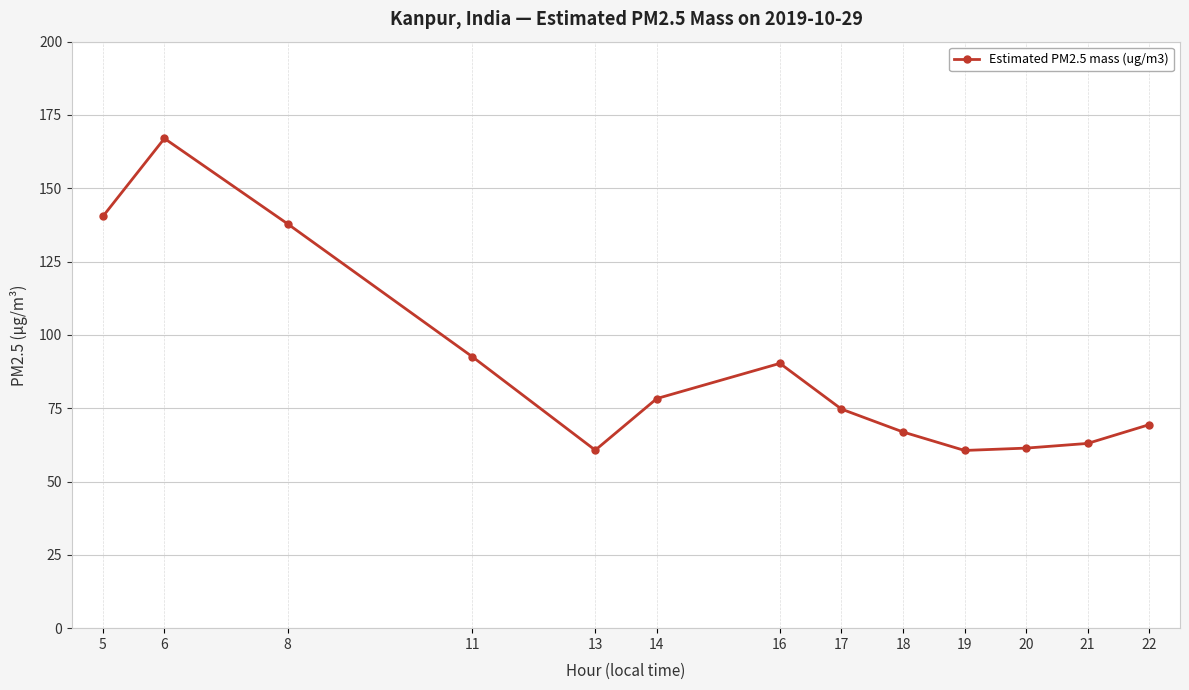

Approximately how many times larger is the value at 14 compared to 11?

0.8